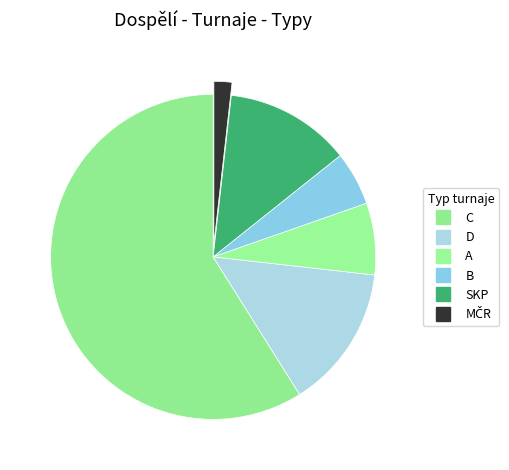

What is the largest slice in the pie chart?

C